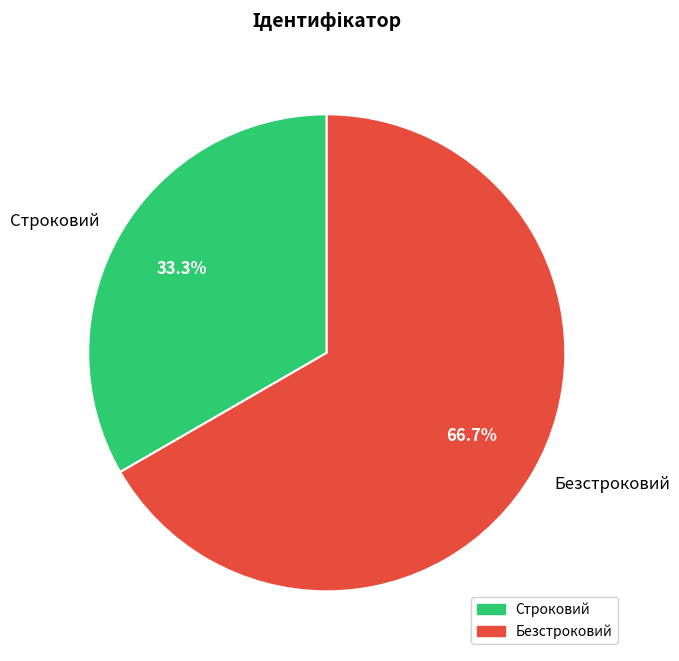

Approximately how many times larger is the value at Безстроковий compared to Строковий?

2.0